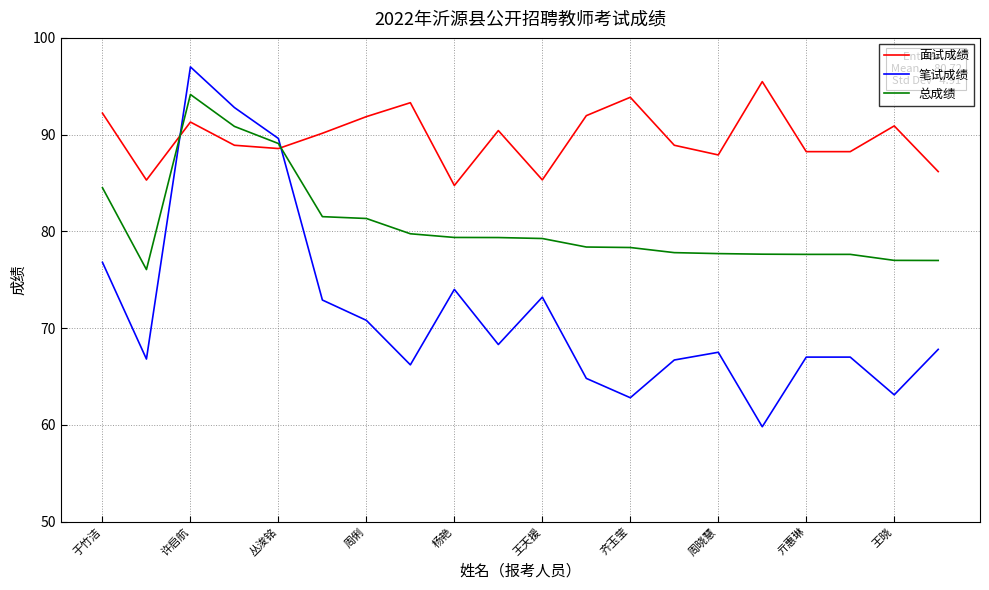

Which series has the largest range (max minus min)?

笔试成绩